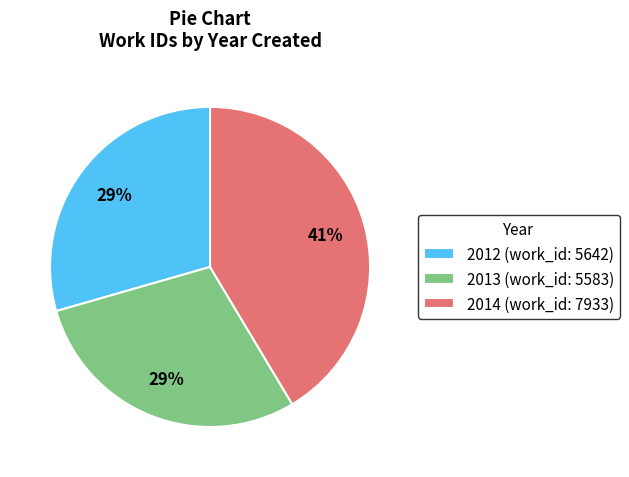

Is the sum of 2014 and 2013 greater than half?

Yes